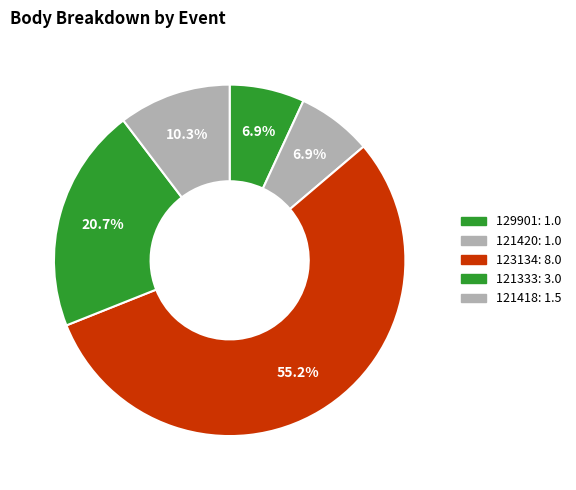

How many slices are in this pie chart?

5